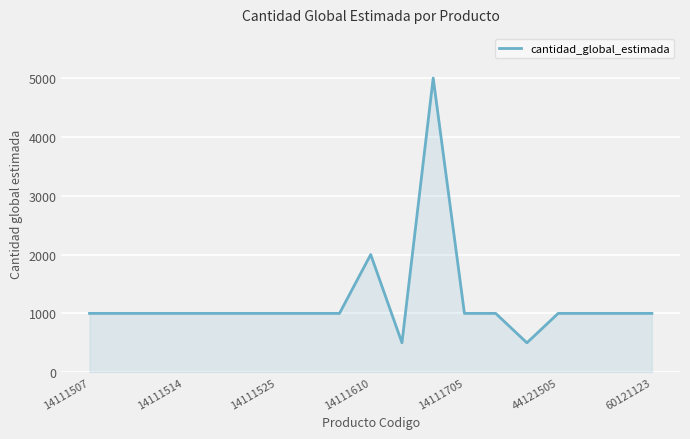

What is the difference between the maximum and minimum values?

4500